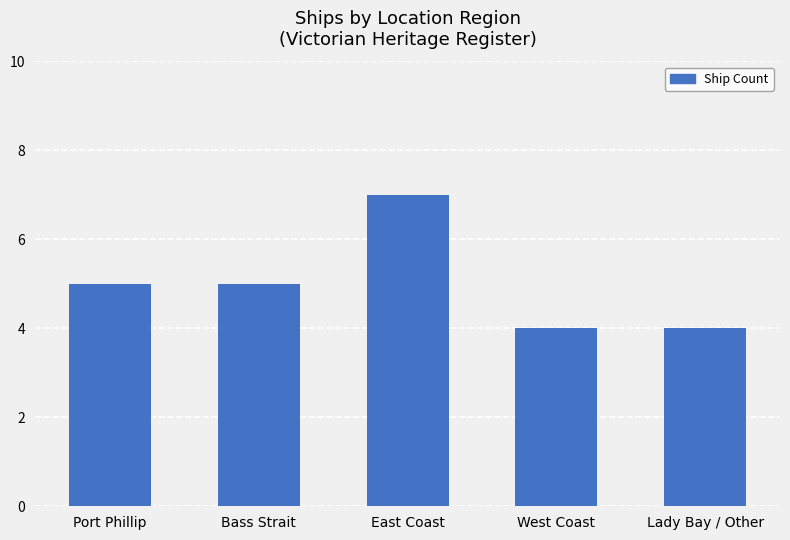

The value at West Coast is 7. True or false?

False